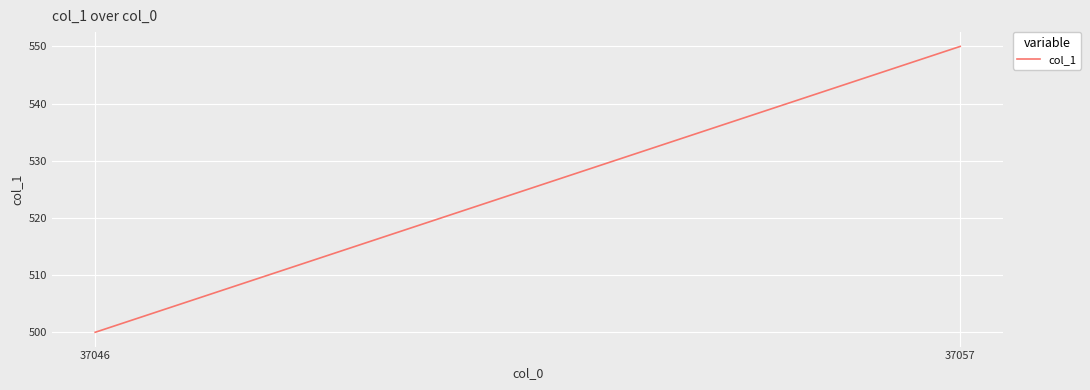

Which category has the highest value across all series?

37057